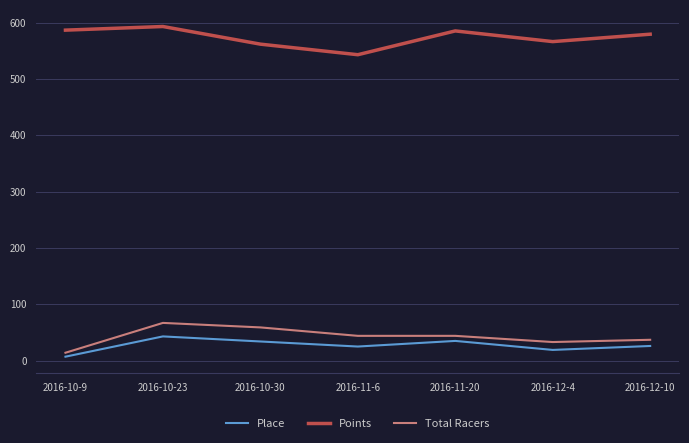

What is the difference between the second highest and minimum values in the Points series?

43.7